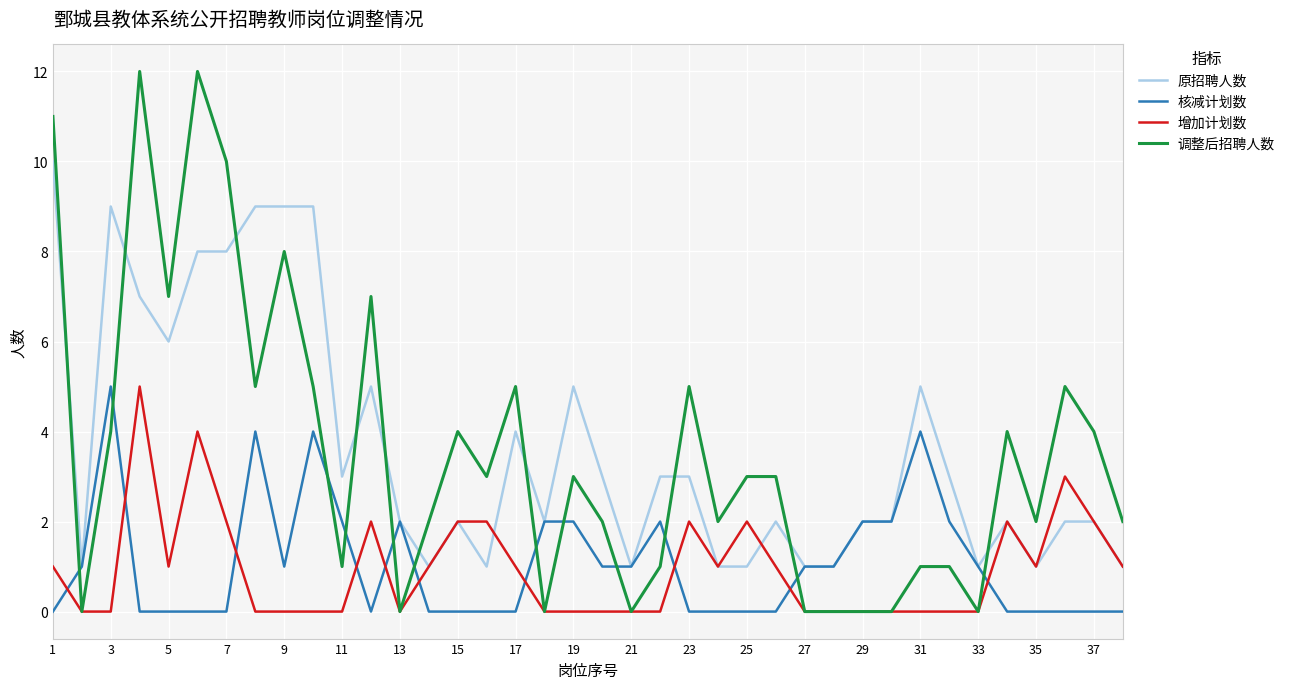

What is the highest value of the 原招聘人数 series?

10